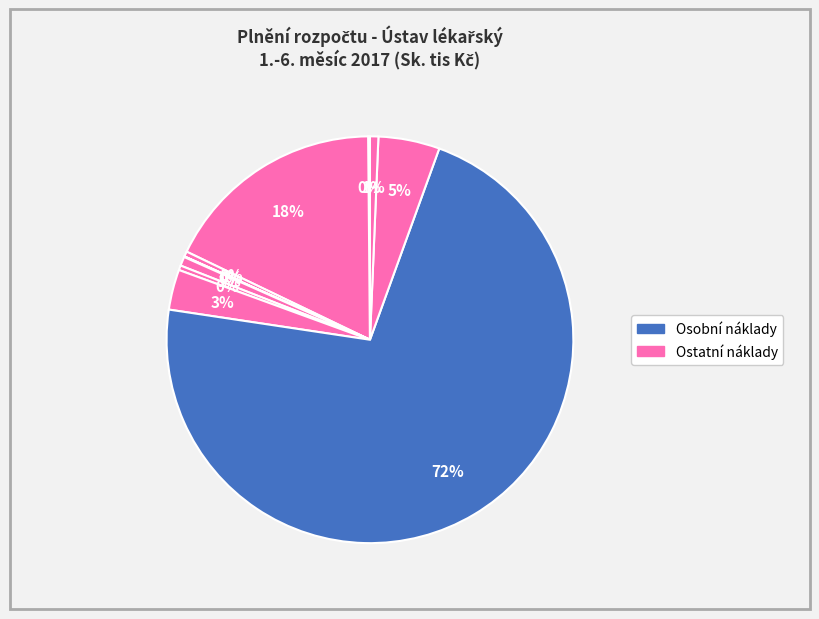

Count the number of slices in the pie.

11